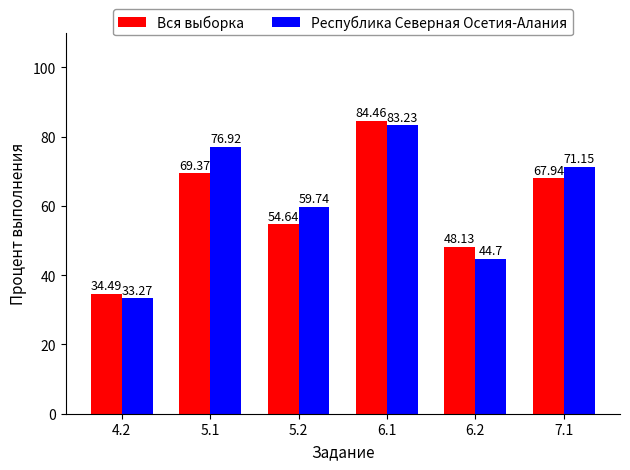

What is the total value across all series at 4.2?

67.8